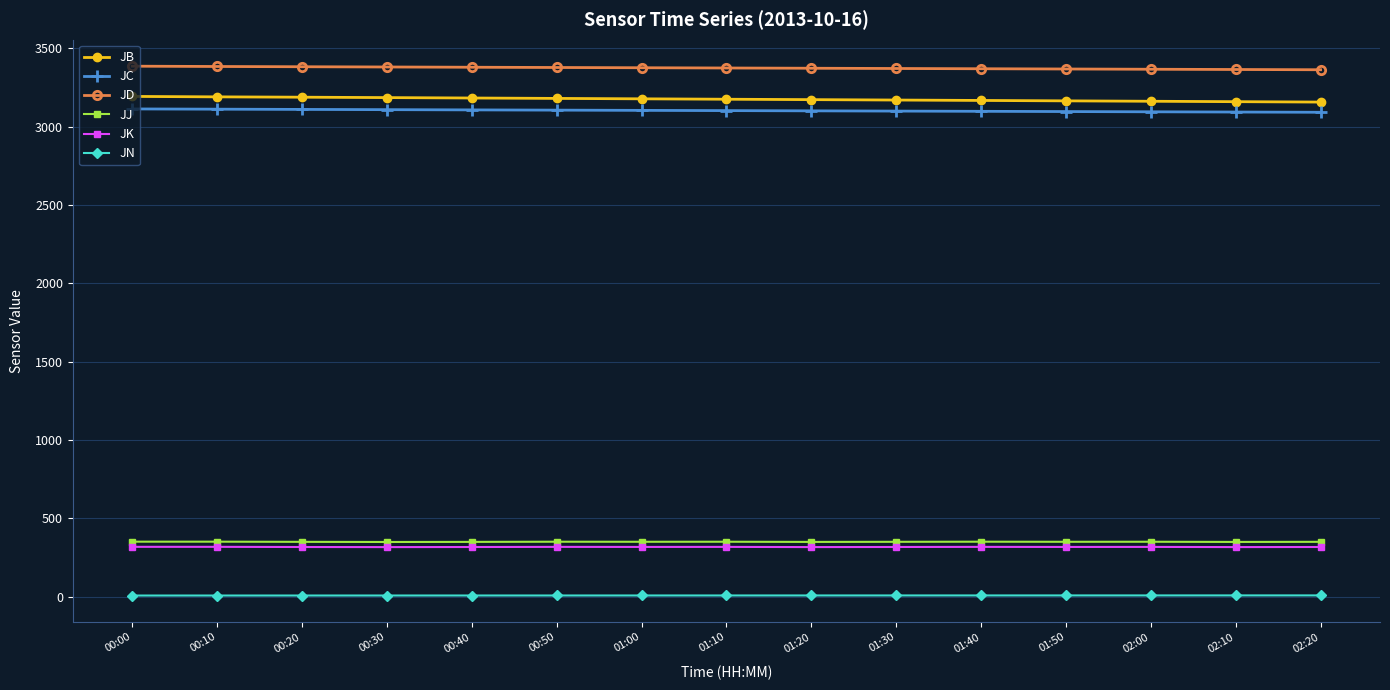

What is the label of the 9th point from the left?

01:20